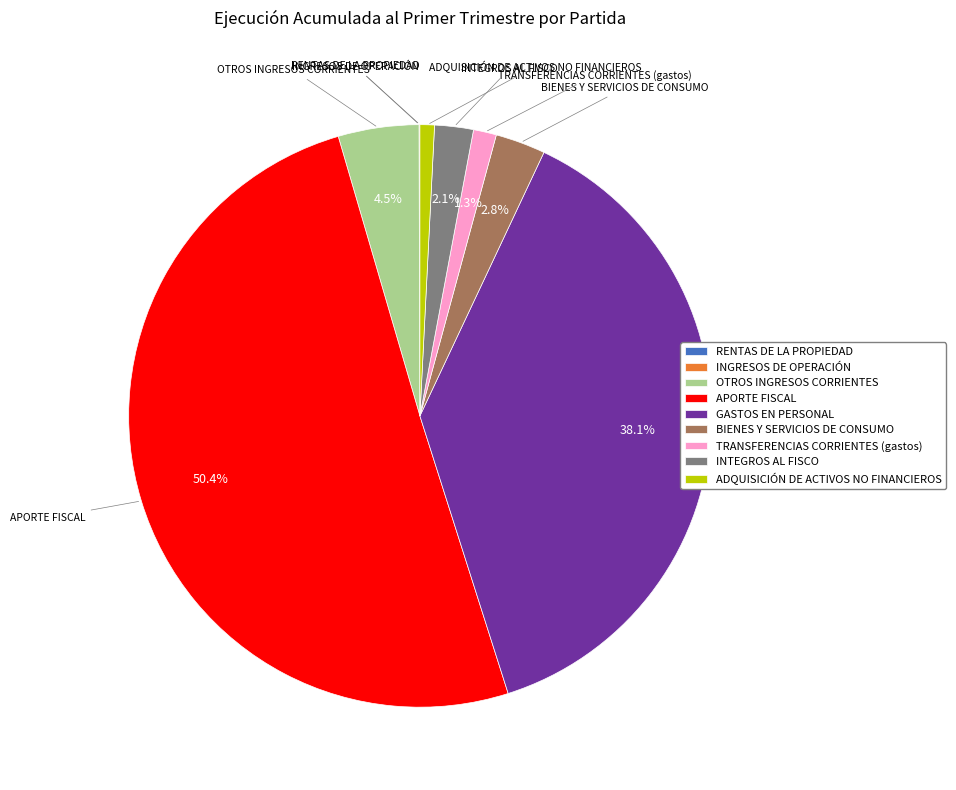

Is it true that BIENES Y SERVICIOS DE CONSUMO is 3% of the pie?

True